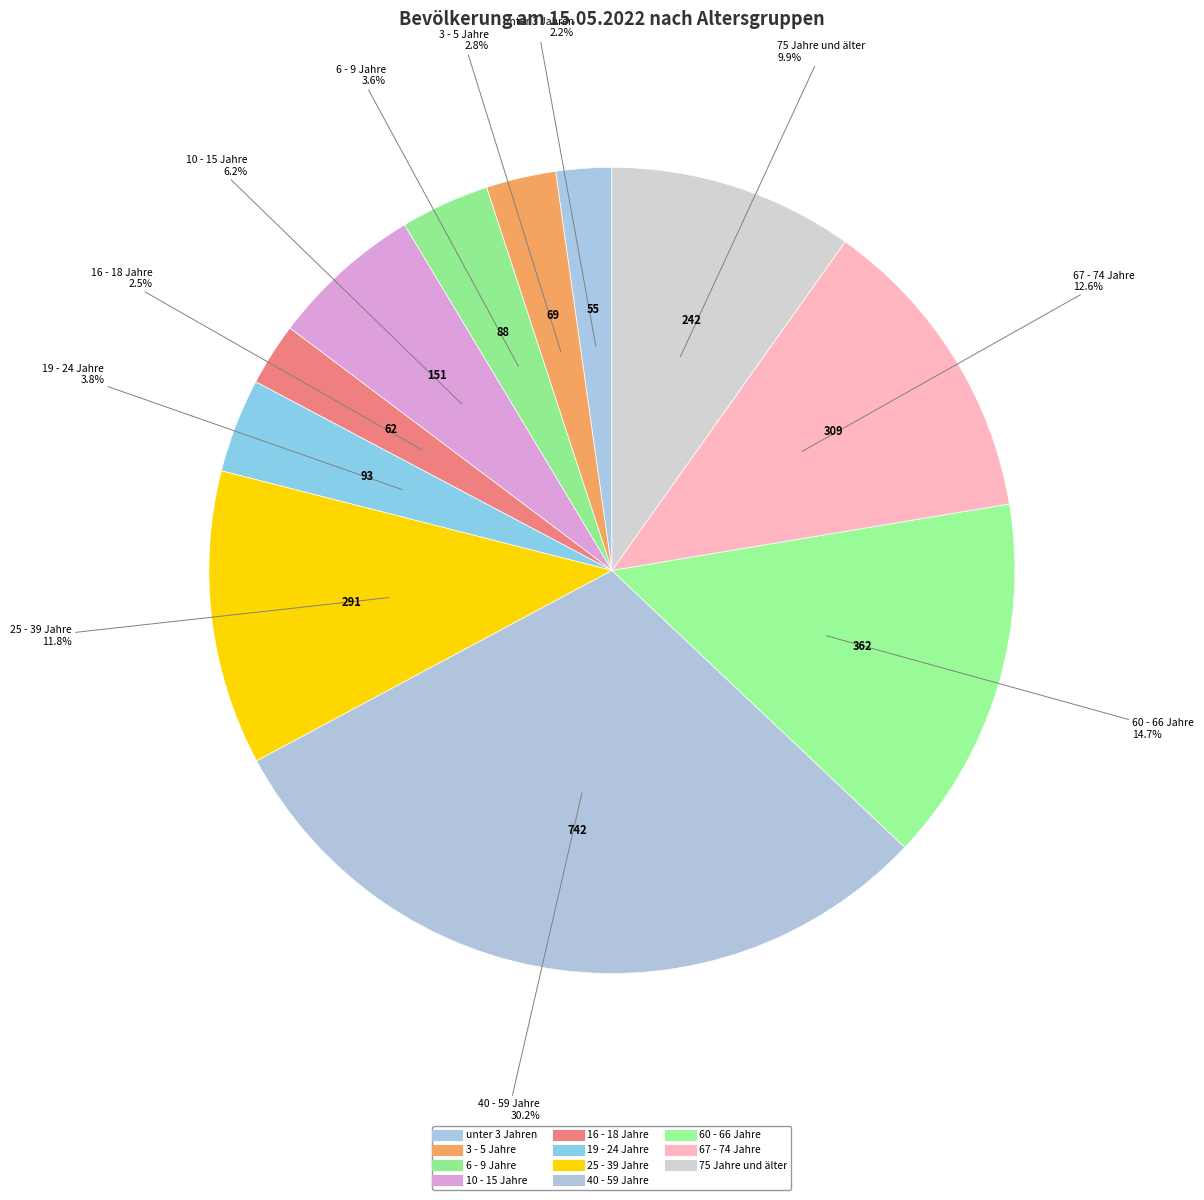

To the nearest percent, what is the combined percentage of 10 - 15 Jahre and 40 - 59 Jahre?

36%